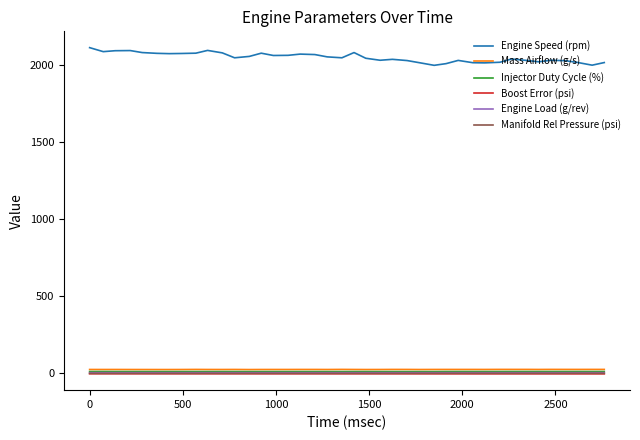

How many Manifold Rel Pressure (psi) values are between -4 and -3?

17